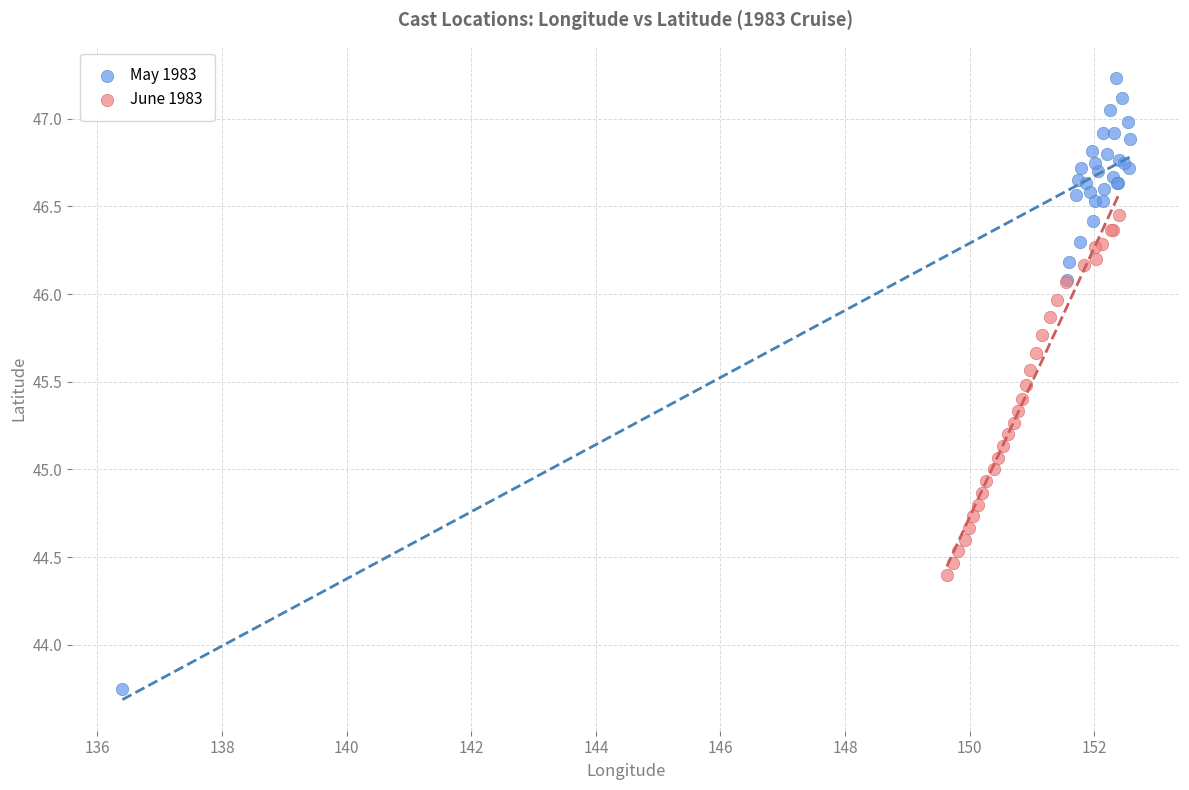

Which series has the widest spread of Y values?

May 1983